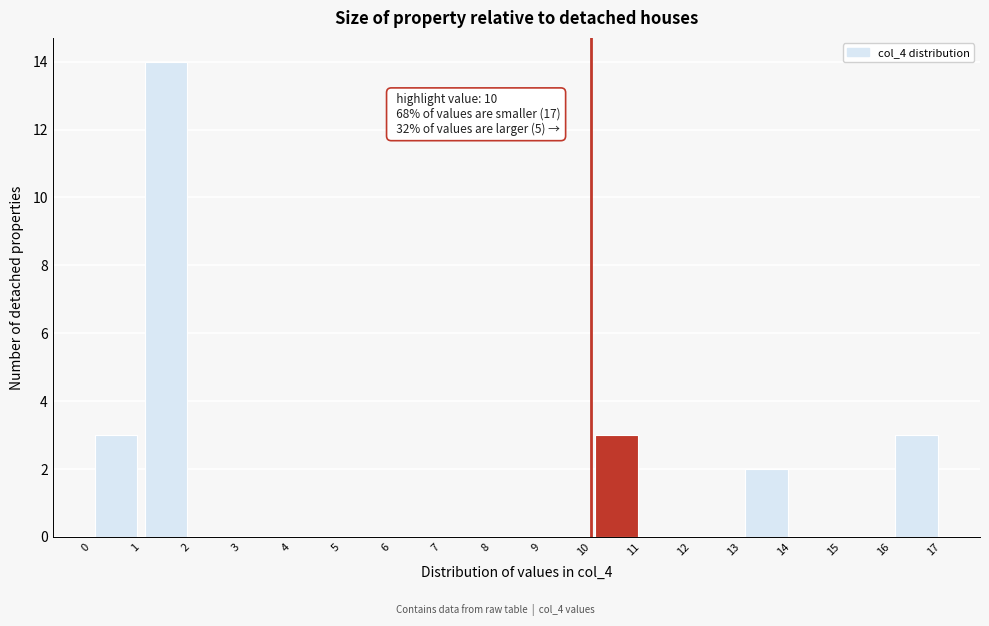

Over which range of the x-axis is the bar tallest?

1 to 2